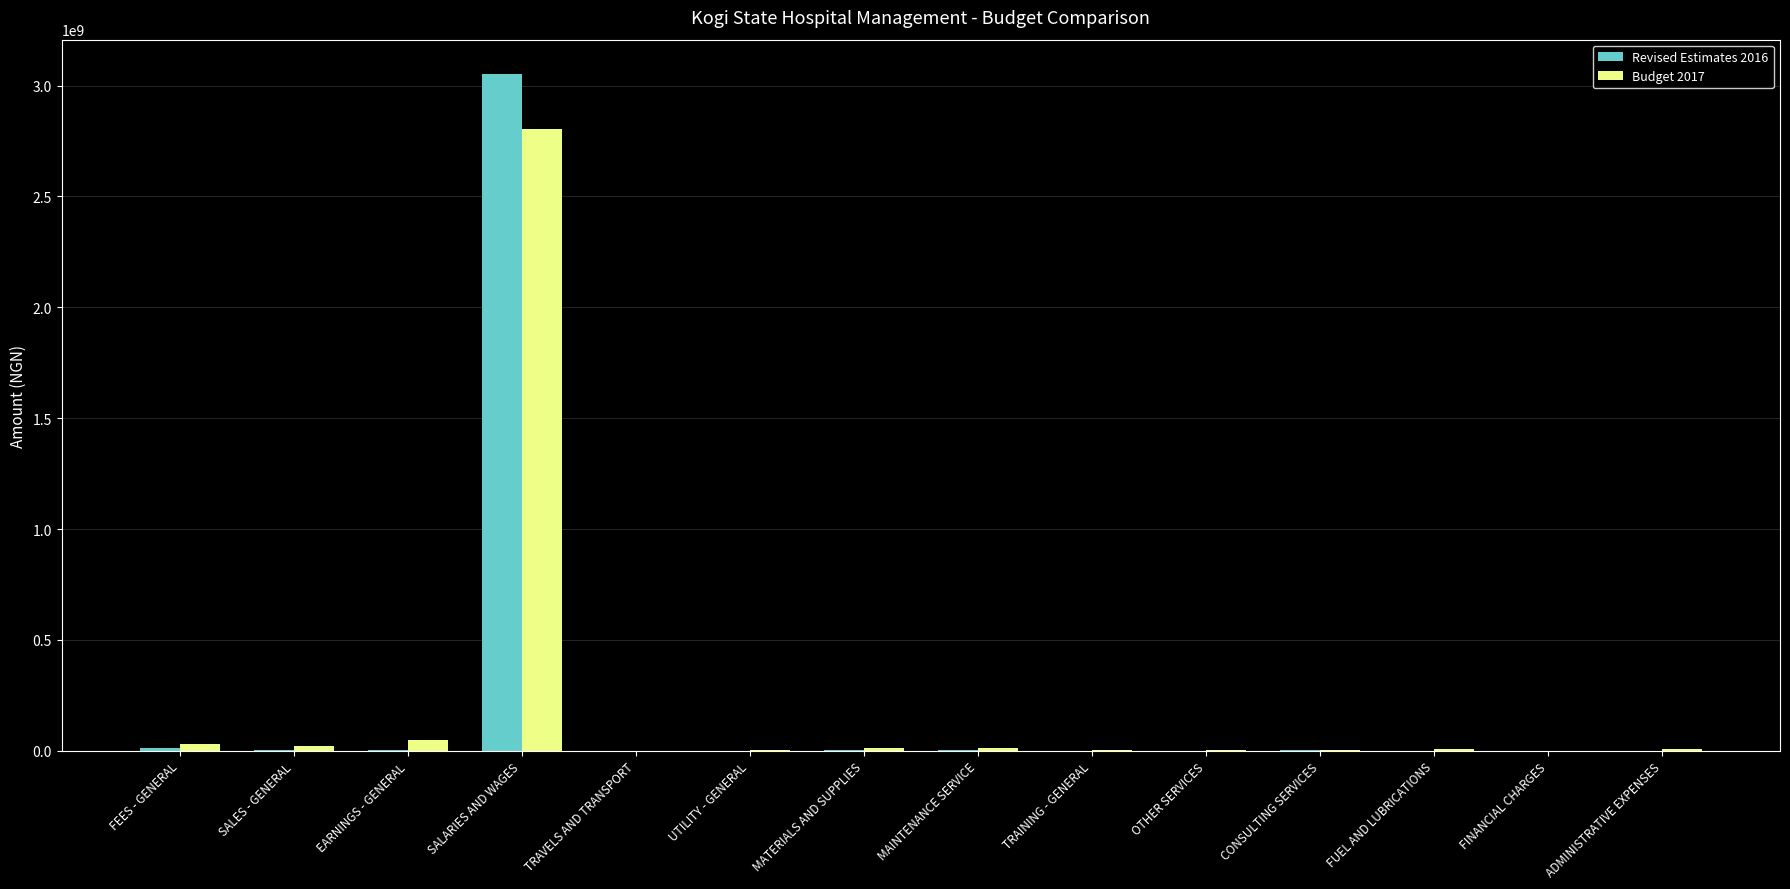

Which category has the highest value in the Revised Estimates 2016 series?

SALARIES AND WAGES